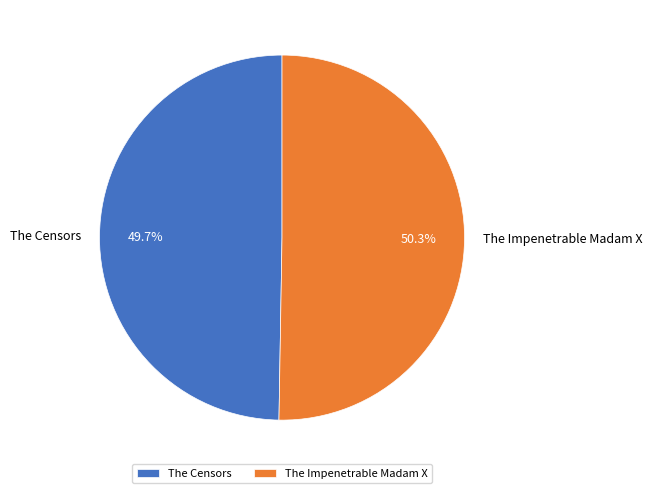

To the nearest percent, what portion does The Censors represent?

50%